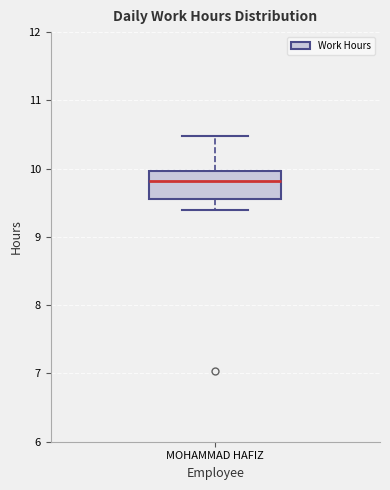

Where does the upper whisker of the box for MOHAMMAD HAFIZ end on the y-axis? The values are not printed on the chart, so give them approximately, as read against the axis.

10.5